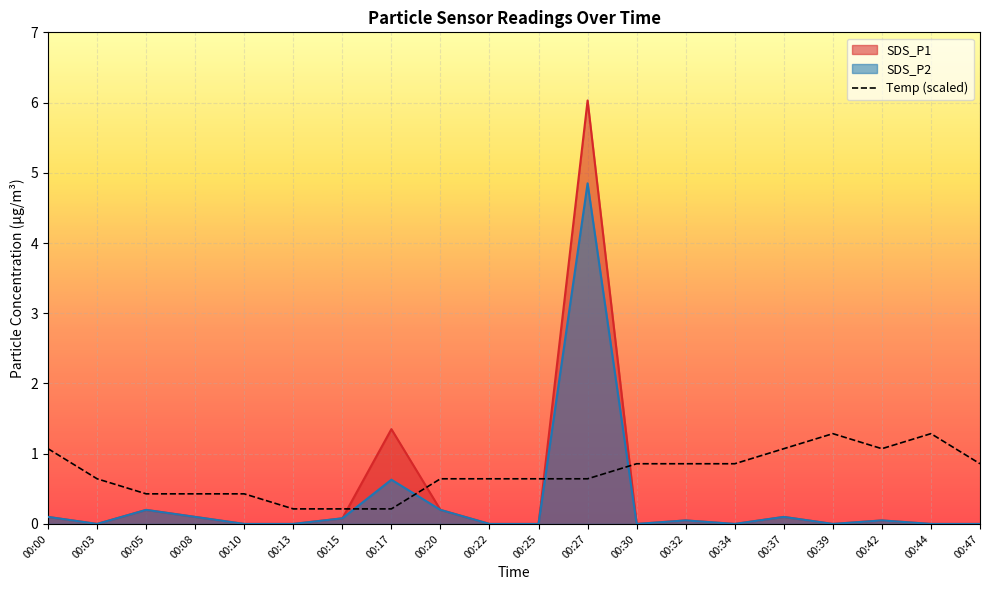

At how many categories does at least one series exceed 2?

1